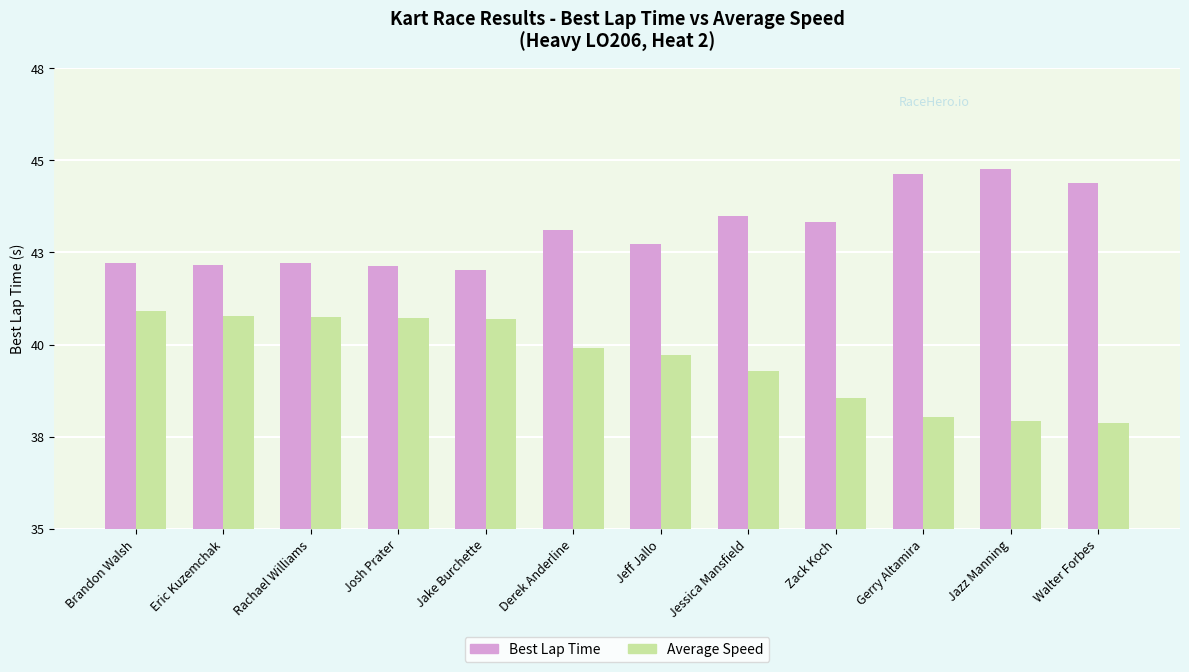

Are the bars horizontal?

No